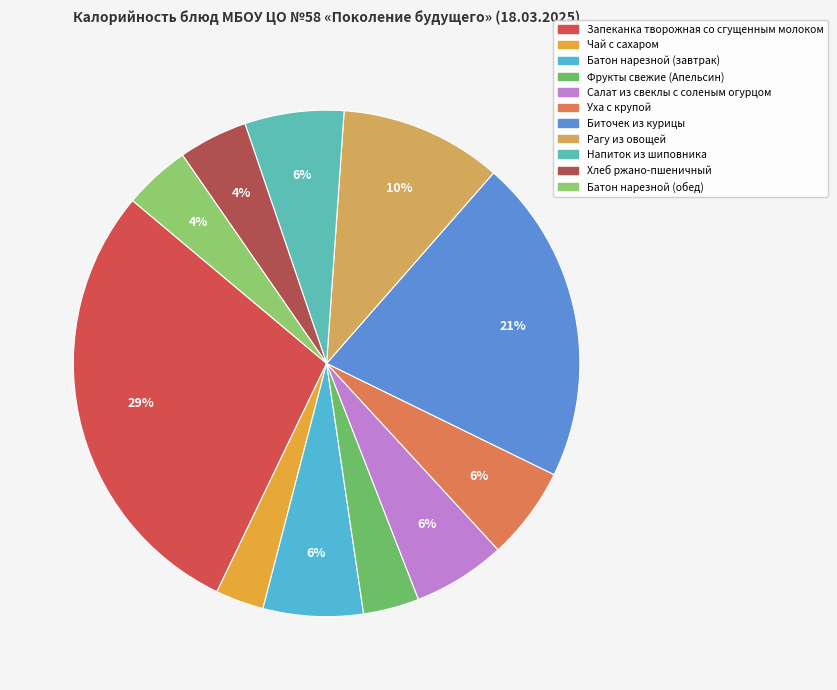

Does Рагу из овощей represent more than half of the total?

No